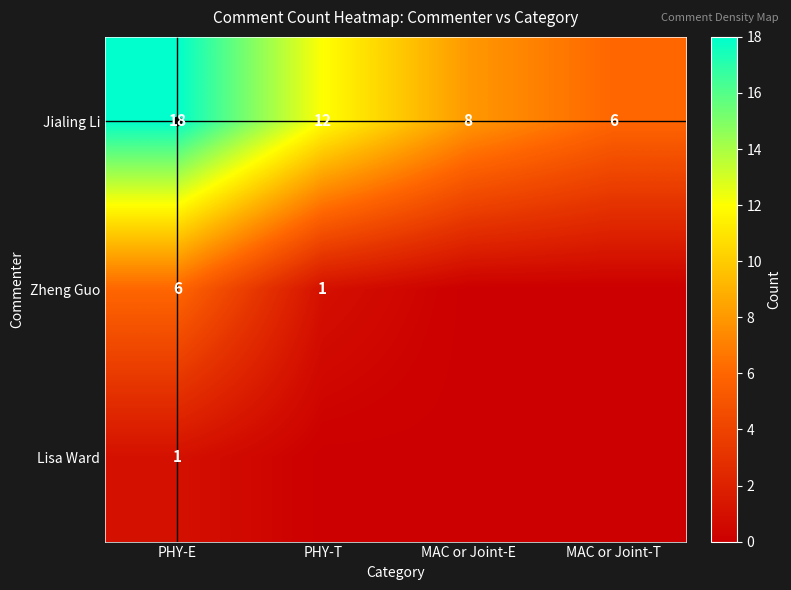

What is the total value across all series at MAC or Joint-T?

6